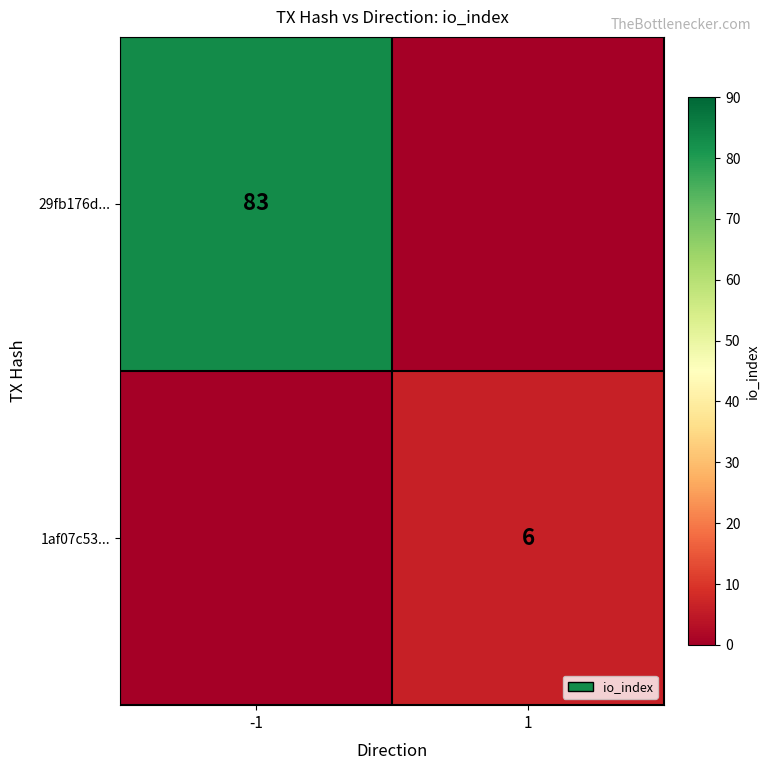

True or false: 29fb176d... has a value of 83 at -1.

True